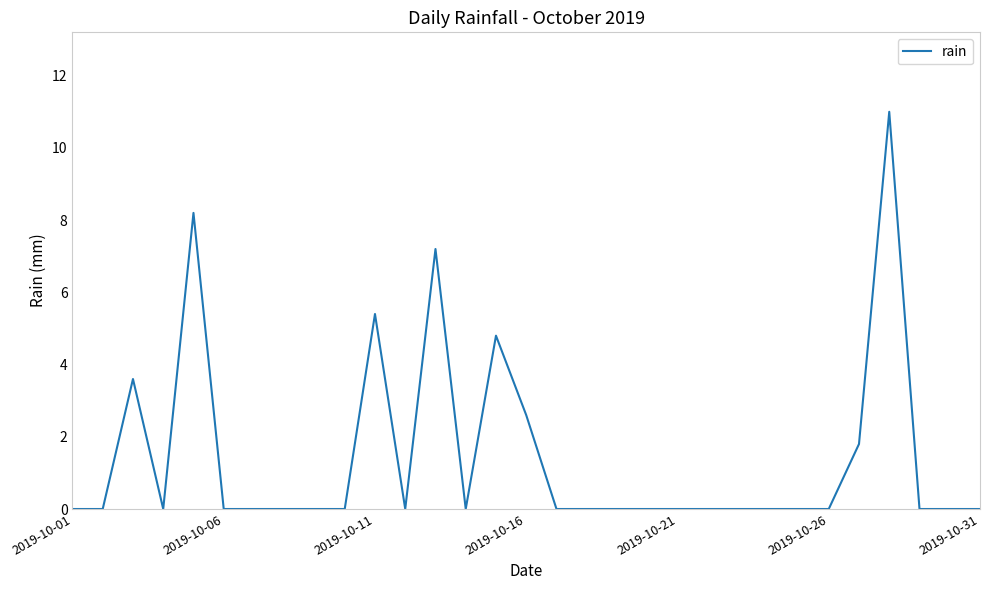

What is the greatest value displayed?

11.0